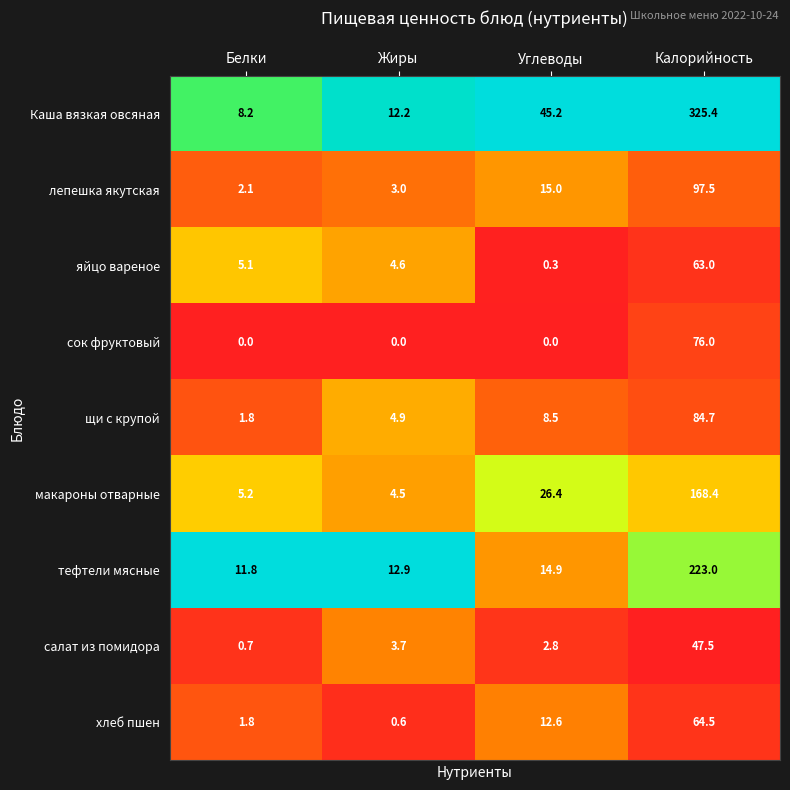

At which label is тефтели мясные closest to 117?

Углеводы